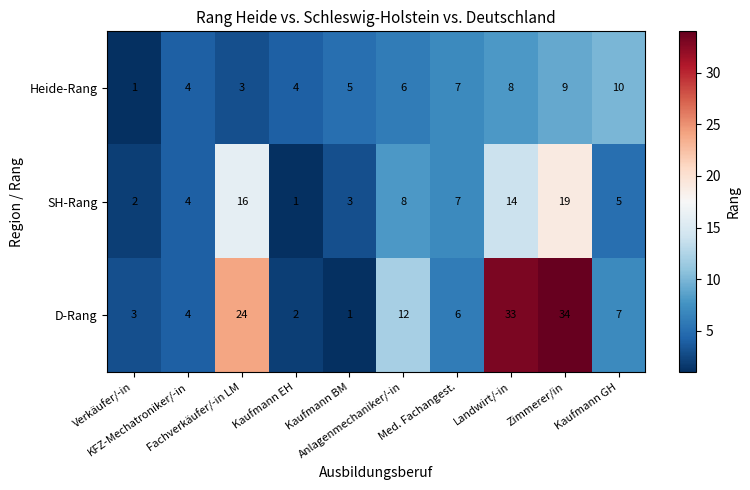

Count the number of categories in the chart.

10